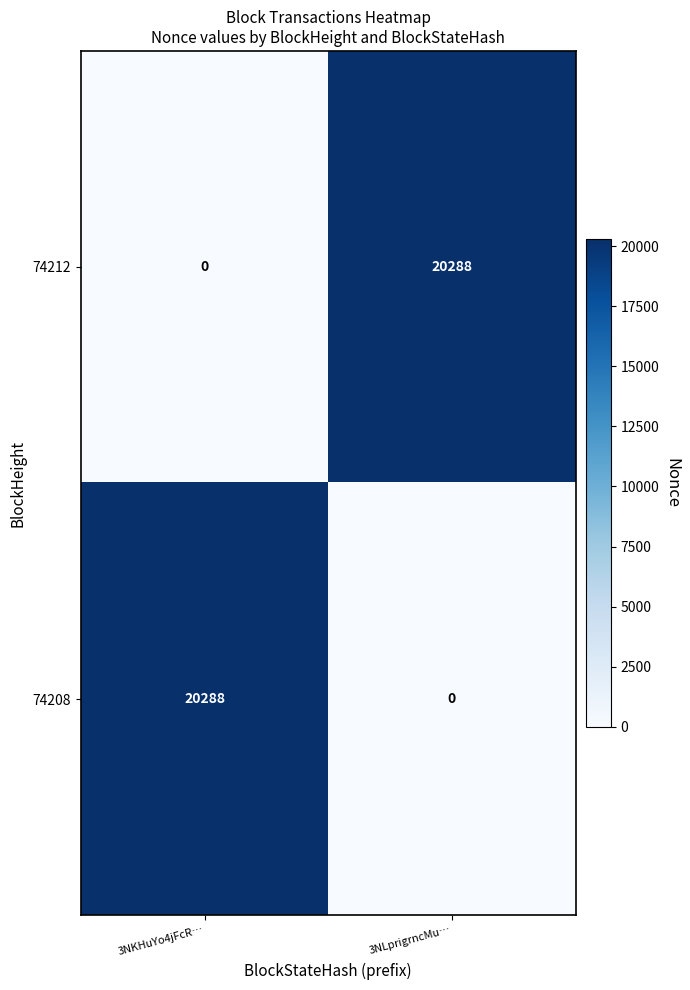

What is the difference between the highest and lowest values at 3NKHuYo4jFcR…?

20288